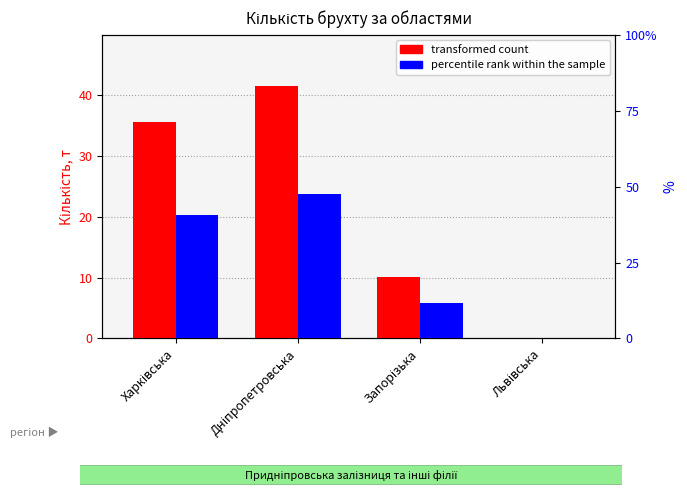

Read the percentile rank within the sample value at Дніпропетровська.

47.5